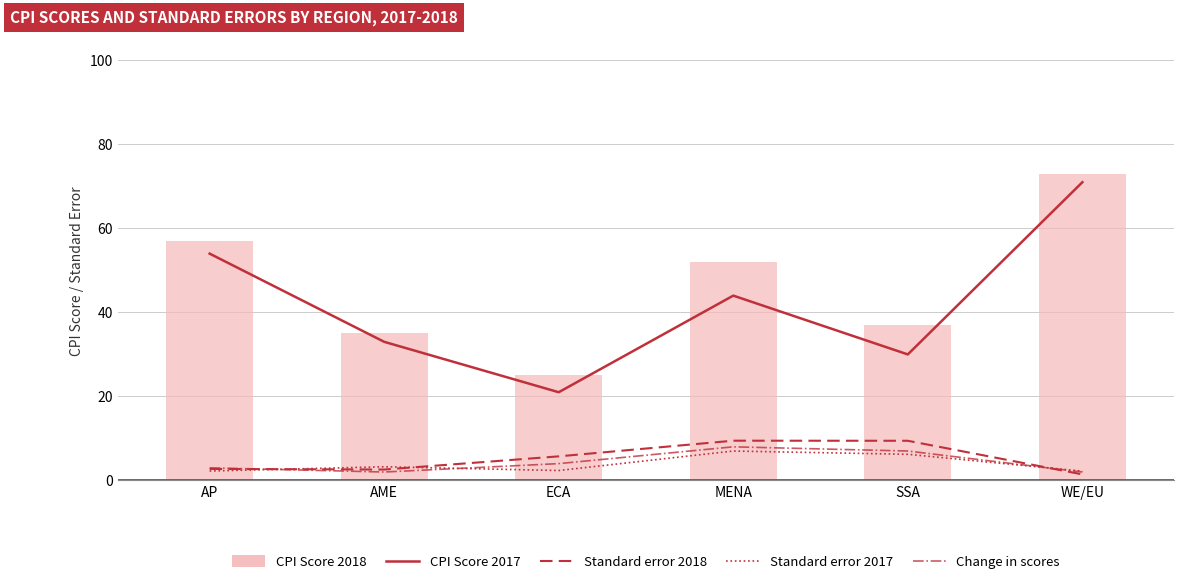

At which label does Standard error 2018 reach its minimum?

WE/EU